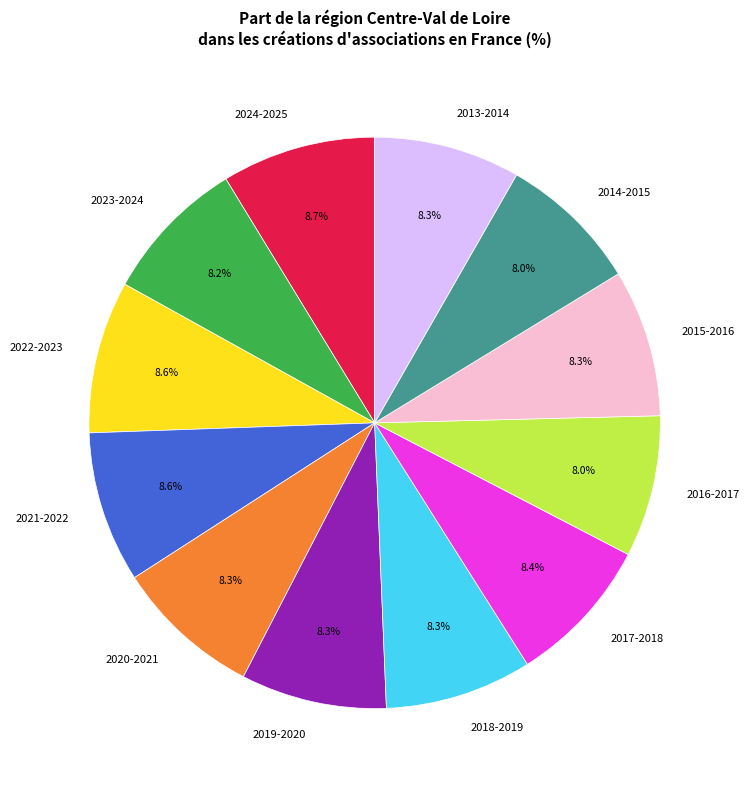

True or false: 2018-2019 accounts for 8% of the total.

True